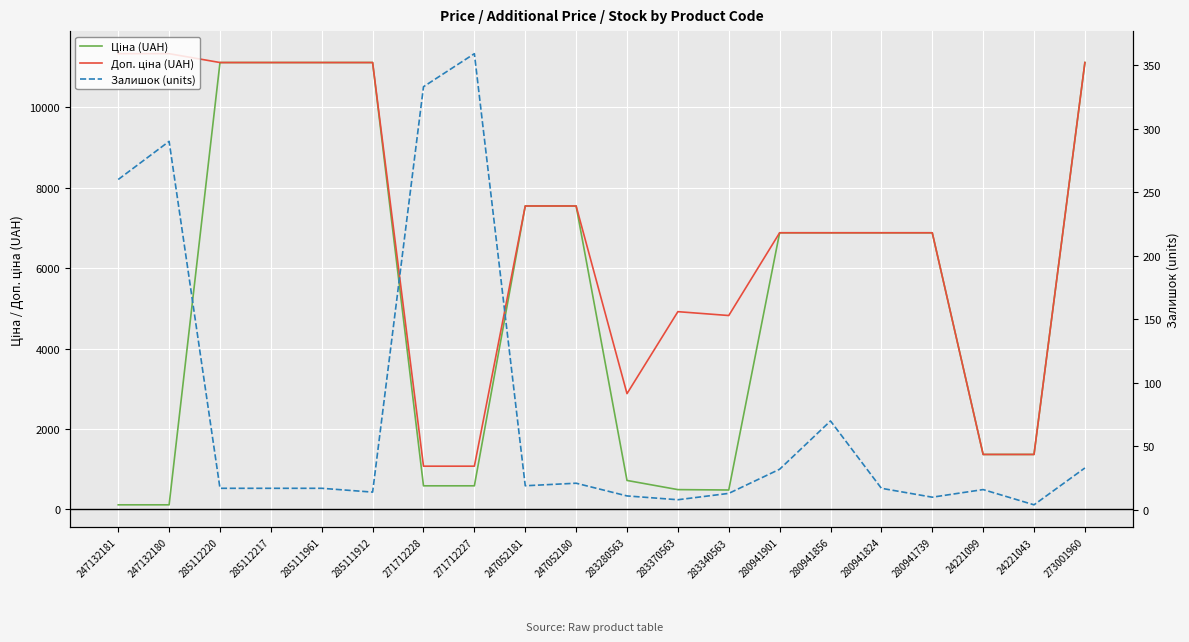

What is the value of the Залишок (units) point at the 3rd from the left?

17.0